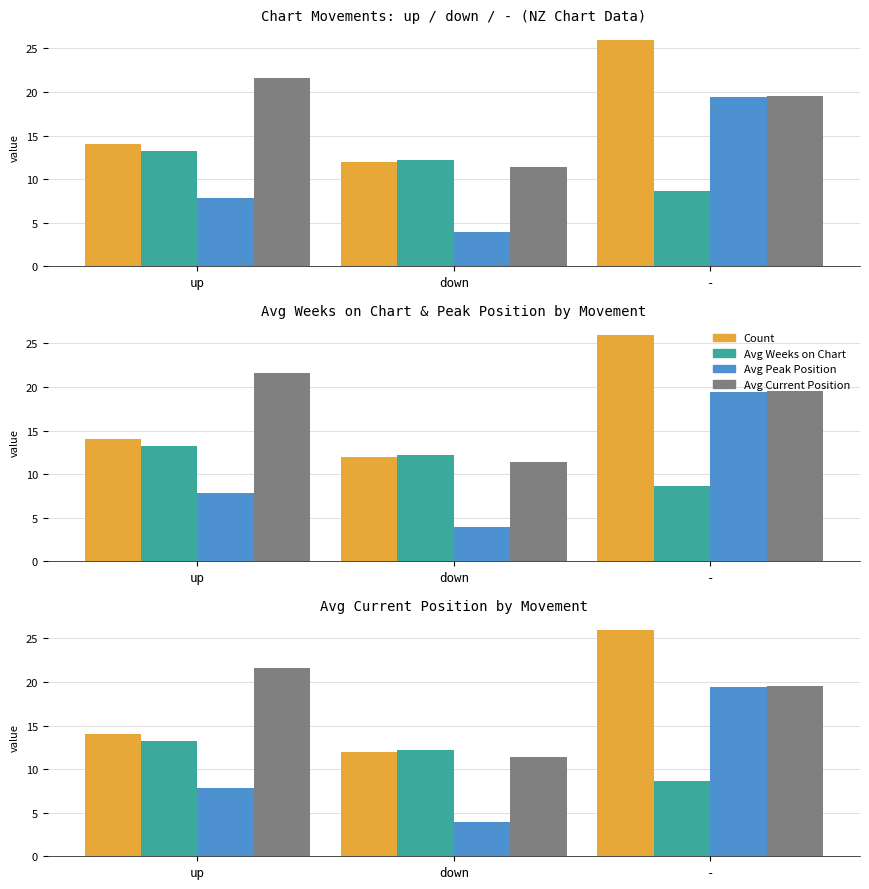

Are the bars horizontal?

No